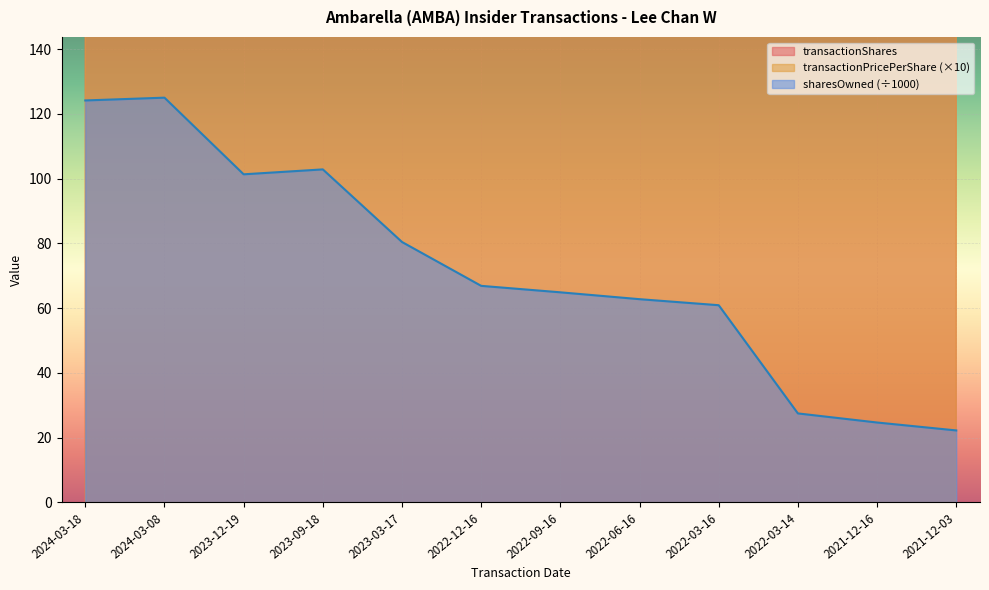

How many categories are shown in the chart?

12